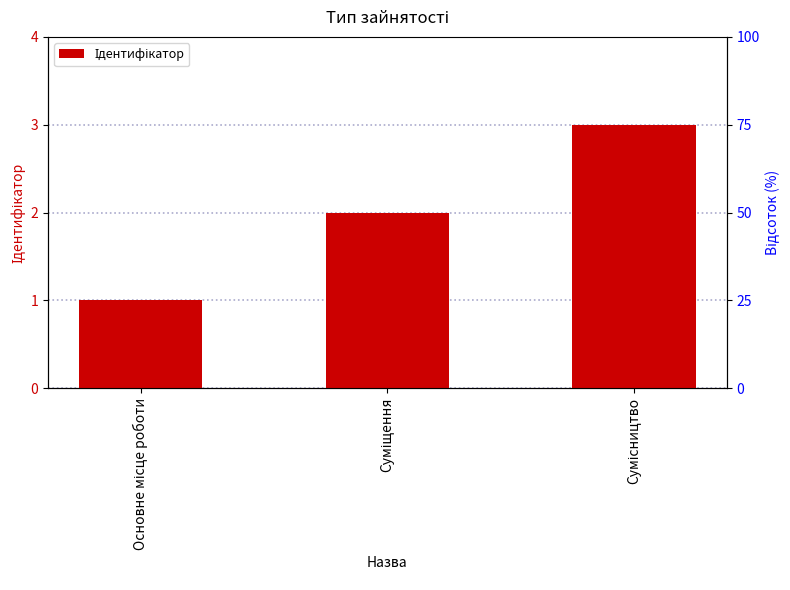

Reading left to right, what are all the values shown in this chart?

1	2	3